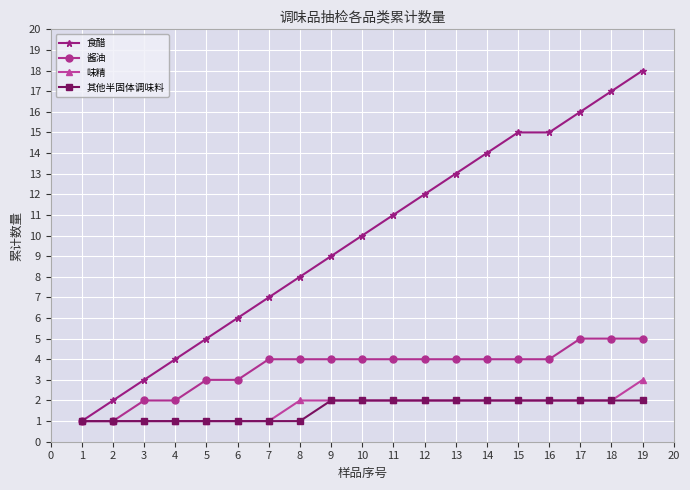

Which label corresponds to the largest value in the chart?

19